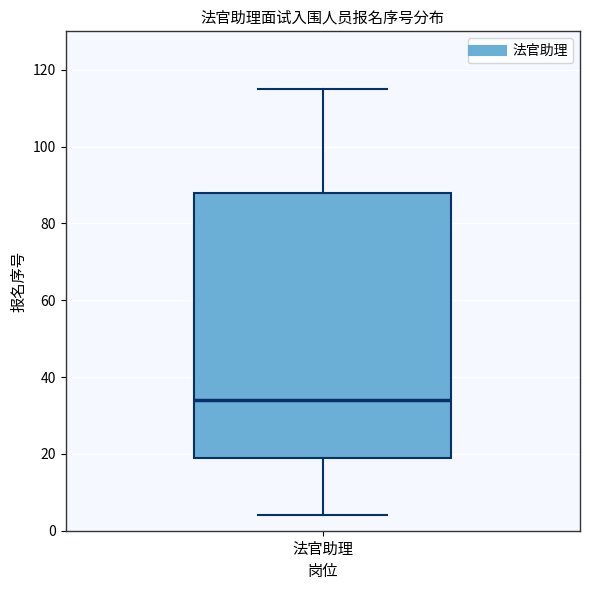

Read this box plot against the y-axis: the position of the median line, the range covered by the box, and the ends of both whiskers. The values are not printed on the chart, so give them approximately, as read against the axis.

median 34, box 20 to 88, whiskers 4 to 116